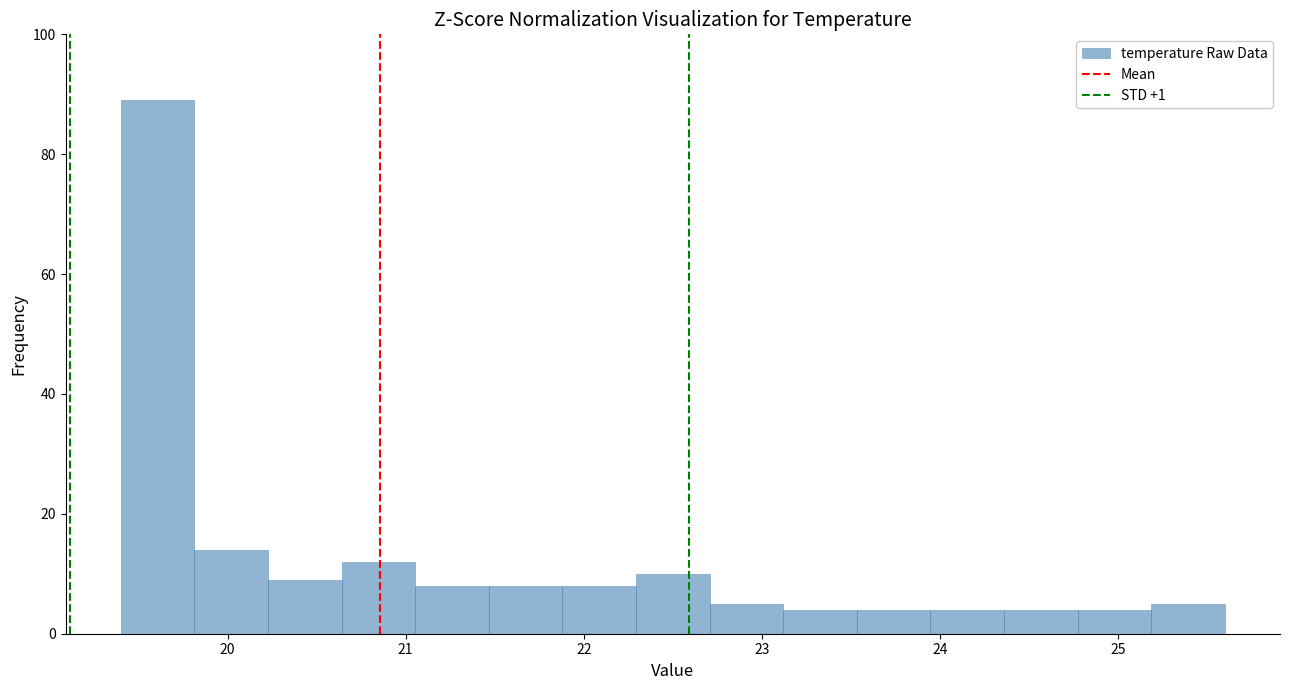

Over which range of the x-axis is the bar tallest?

19.4 to 19.8